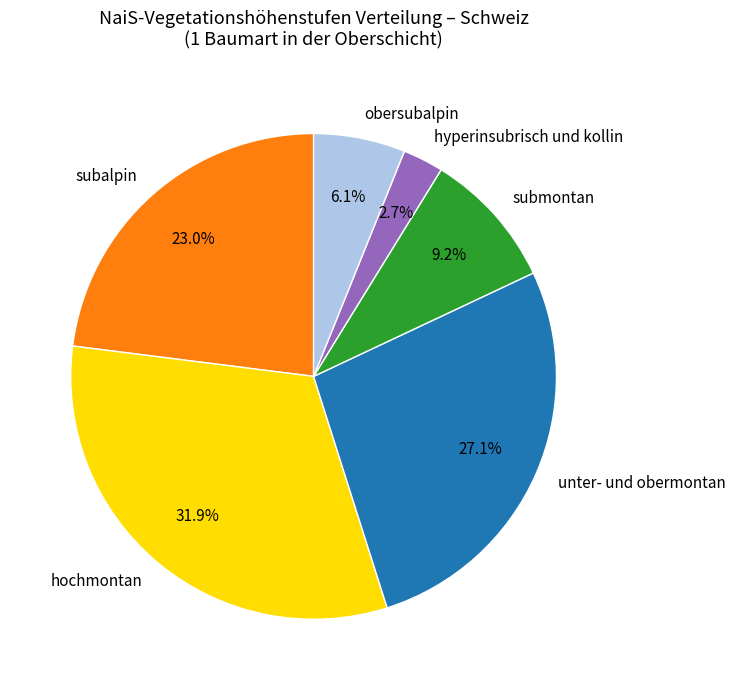

What is the total percentage of subalpin and submontan?

32.2%